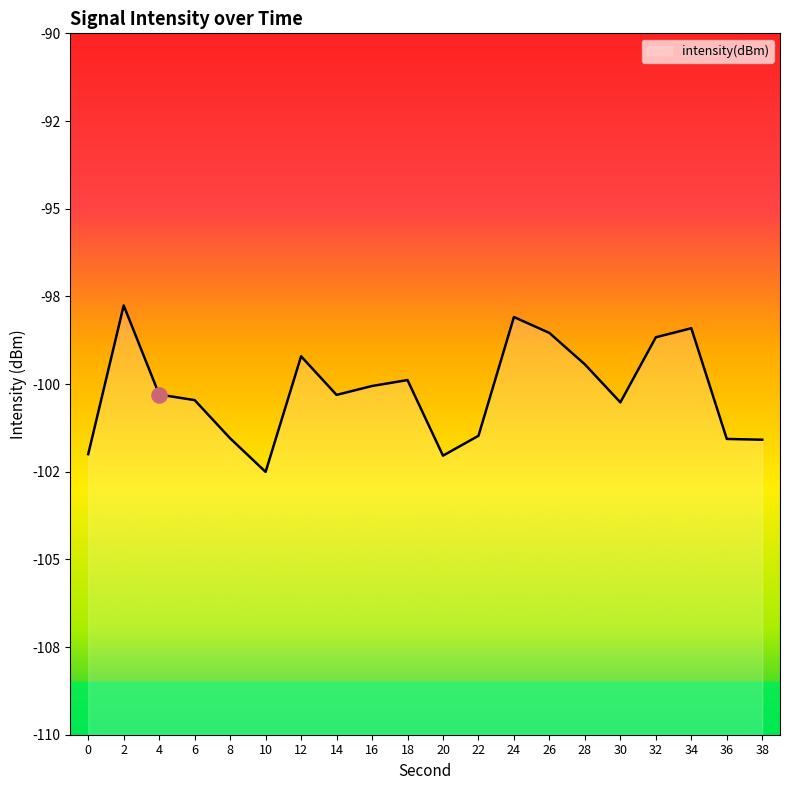

Between 26 and 8, which is larger?

26